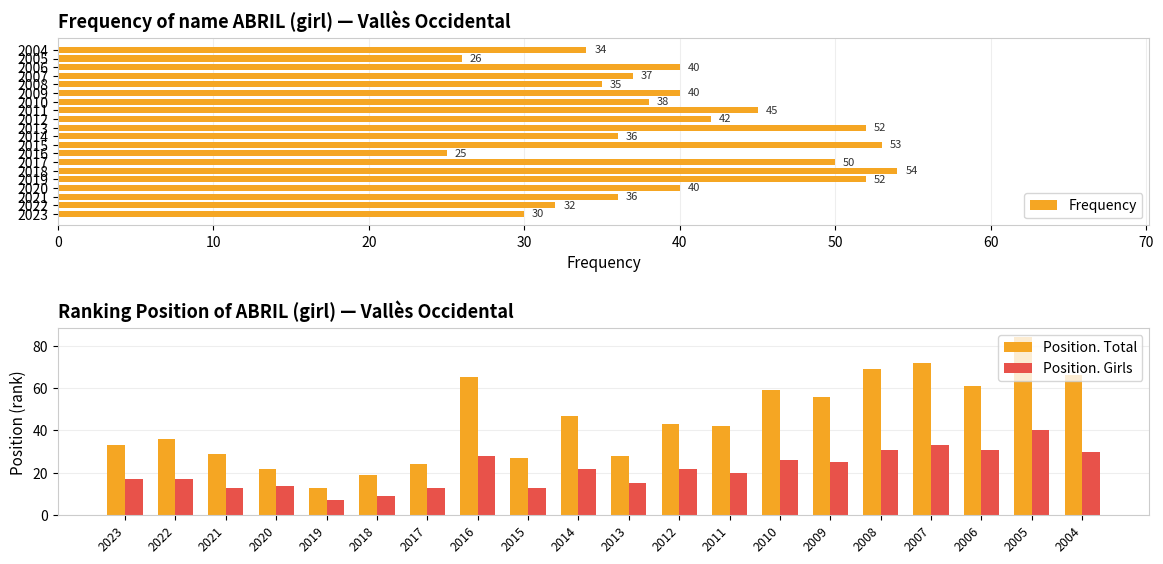

Reading left to right, extract all data points from this chart.

Frequency: 30	32	36	40	52	54	50	25	53	36	52	42	45	38	40	35	37	40	26	34
Position. Total: 33	36	29	22	13	19	24	65	27	47	28	43	42	59	56	69	72	61	84	66
Position. Girls: 17	17	13	14	7	9	13	28	13	22	15	22	20	26	25	31	33	31	40	30